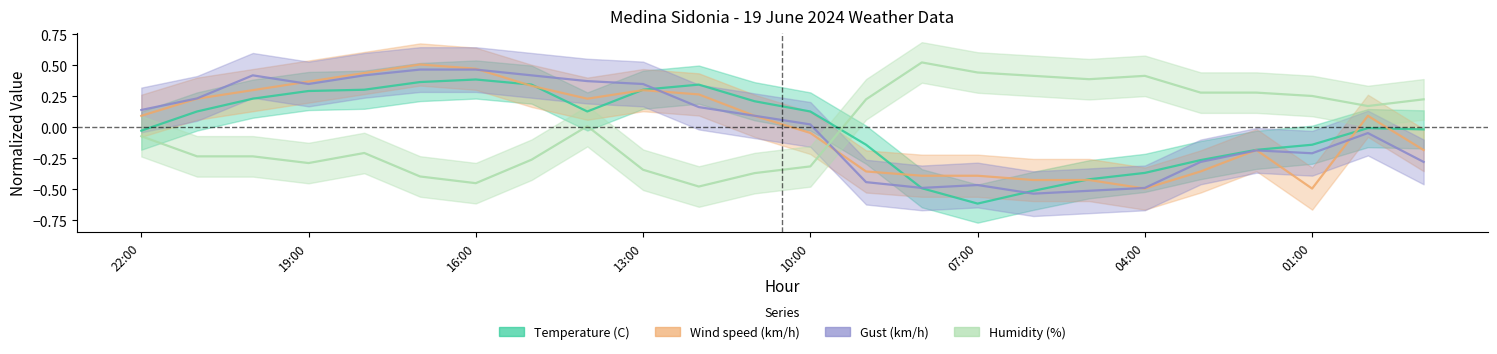

Reading right to left, transcribe all the data shown in this chart.

Temperature (C): 23:00=-0.0	00:00=-0.0	01:00=-0.1	02:00=-0.2	03:00=-0.3	04:00=-0.4	05:00=-0.4	06:00=-0.5	07:00=-0.6	08:00=-0.5	09:00=-0.1	10:00=0.1	11:00=0.2	12:00=0.3	13:00=0.3	14:00=0.1	15:00=0.3	16:00=0.4	17:00=0.4	18:00=0.3	19:00=0.3	20:00=0.2	21:00=0.1	22:00=-0.0
Wind speed (km/h): 23:00=-0.2	00:00=0.1	01:00=-0.5	02:00=-0.2	03:00=-0.4	04:00=-0.5	05:00=-0.4	06:00=-0.4	07:00=-0.4	08:00=-0.4	09:00=-0.4	10:00=-0.0	11:00=0.1	12:00=0.3	13:00=0.3	14:00=0.2	15:00=0.3	16:00=0.5	17:00=0.5	18:00=0.4	19:00=0.4	20:00=0.3	21:00=0.2	22:00=0.1
Gust (km/h): 23:00=-0.3	00:00=-0.0	01:00=-0.2	02:00=-0.2	03:00=-0.3	04:00=-0.5	05:00=-0.5	06:00=-0.5	07:00=-0.5	08:00=-0.5	09:00=-0.4	10:00=0.0	11:00=0.1	12:00=0.2	13:00=0.3	14:00=0.4	15:00=0.4	16:00=0.5	17:00=0.5	18:00=0.4	19:00=0.3	20:00=0.4	21:00=0.2	22:00=0.1
Humidity (%): 23:00=0.2	00:00=0.2	01:00=0.3	02:00=0.3	03:00=0.3	04:00=0.4	05:00=0.4	06:00=0.4	07:00=0.4	08:00=0.5	09:00=0.2	10:00=-0.3	11:00=-0.4	12:00=-0.5	13:00=-0.3	14:00=0.0	15:00=-0.3	16:00=-0.4	17:00=-0.4	18:00=-0.2	19:00=-0.3	20:00=-0.2	21:00=-0.2	22:00=-0.1